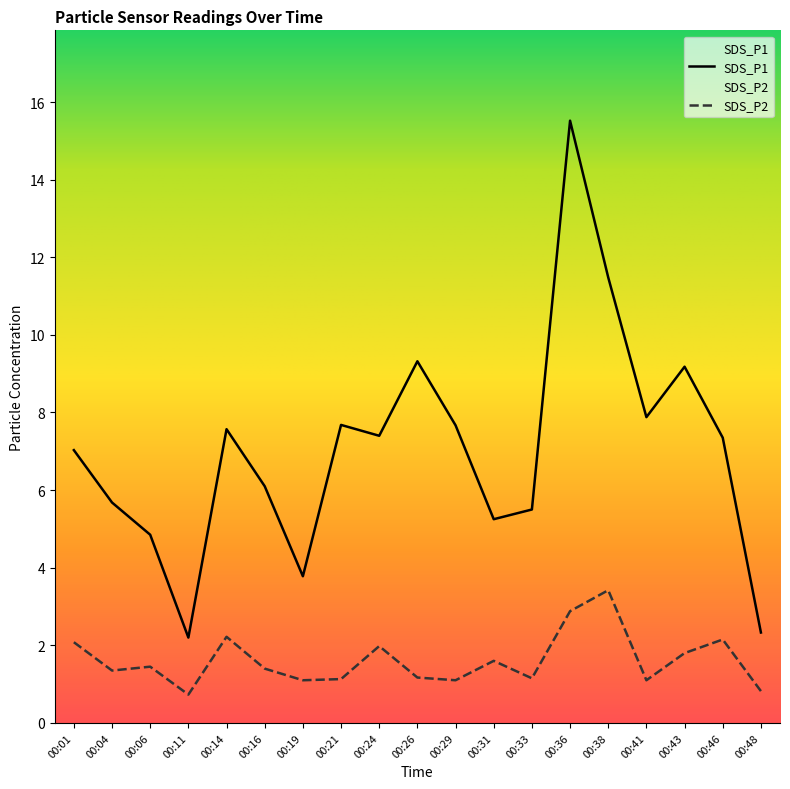

What is the highest value of the SDS_P2 series?

3.4